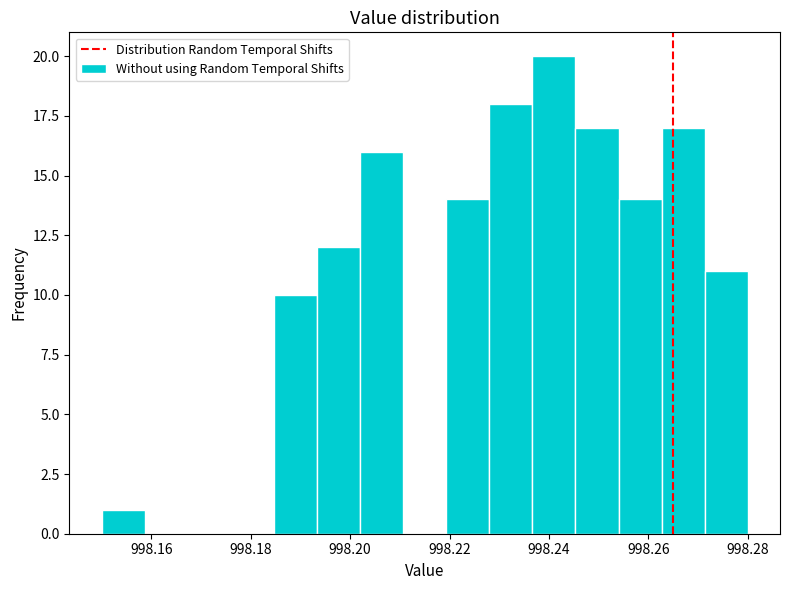

Reading left to right, list every bar in this chart as the range it spans on the x-axis followed by its height. Neither the bar edges nor the heights are printed on the chart, so give them approximately, as read against the axes.

998.150 to 998.158: 1
998.158 to 998.168: 0
998.168 to 998.176: 0
998.176 to 998.184: 0
998.184 to 998.194: 10
998.194 to 998.202: 12
998.202 to 998.210: 16
998.210 to 998.220: 0
998.220 to 998.228: 14
998.228 to 998.236: 18
998.236 to 998.246: 20
998.246 to 998.254: 17
998.254 to 998.262: 14
998.262 to 998.272: 17
998.272 to 998.280: 11